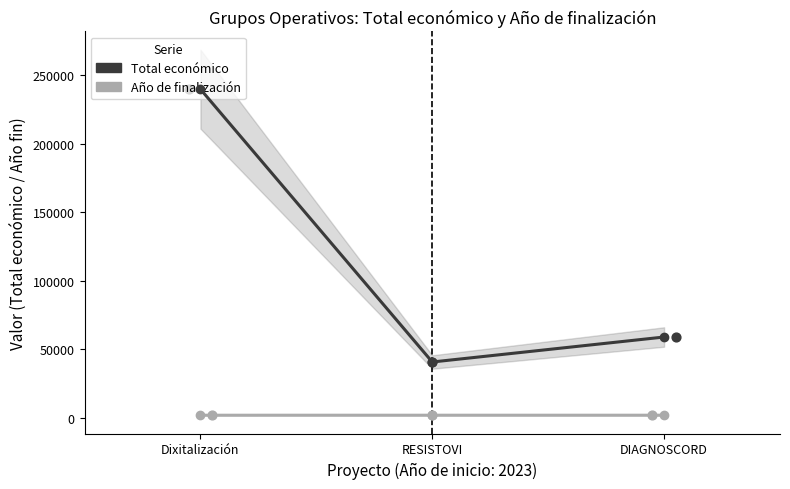

Which series reaches the minimum Y coordinate?

Año de finalización